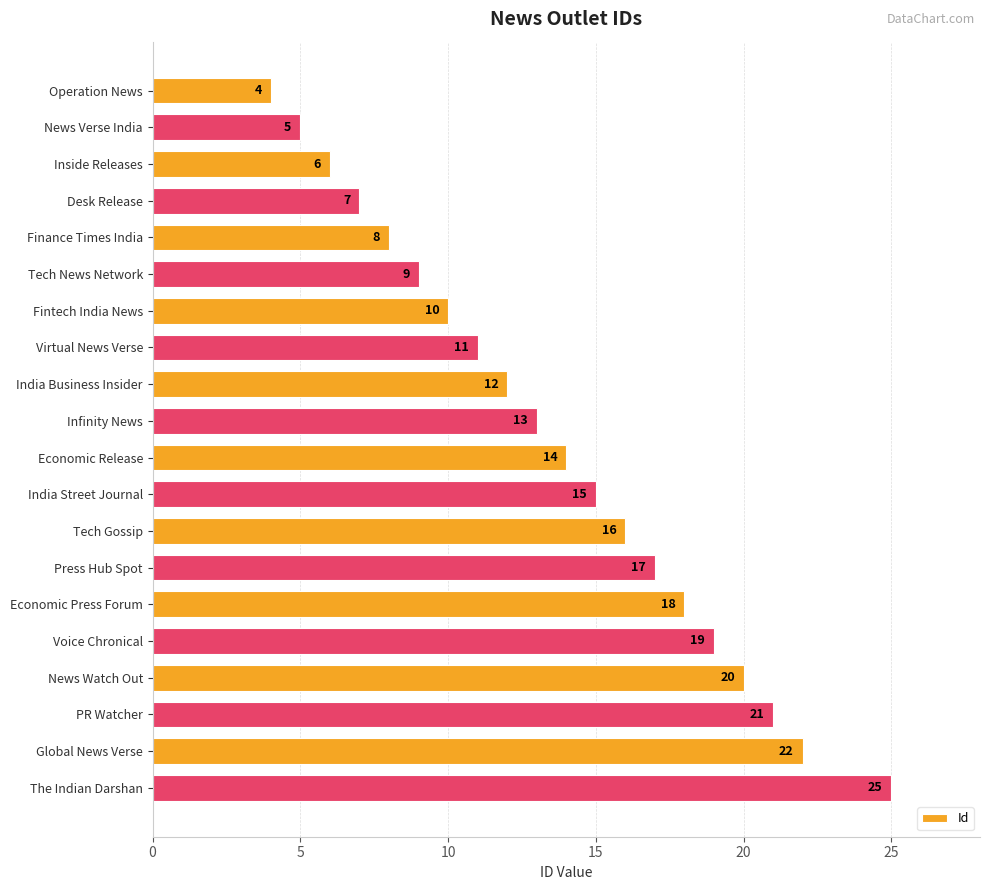

What is the value of the 19th bar from the top?

22